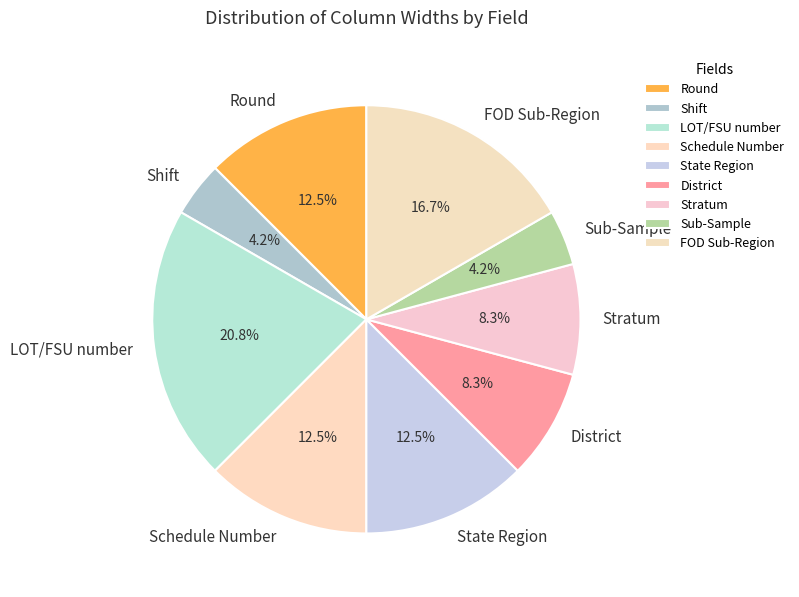

The Sub-Sample slice represents 4% of the pie. True or false?

True